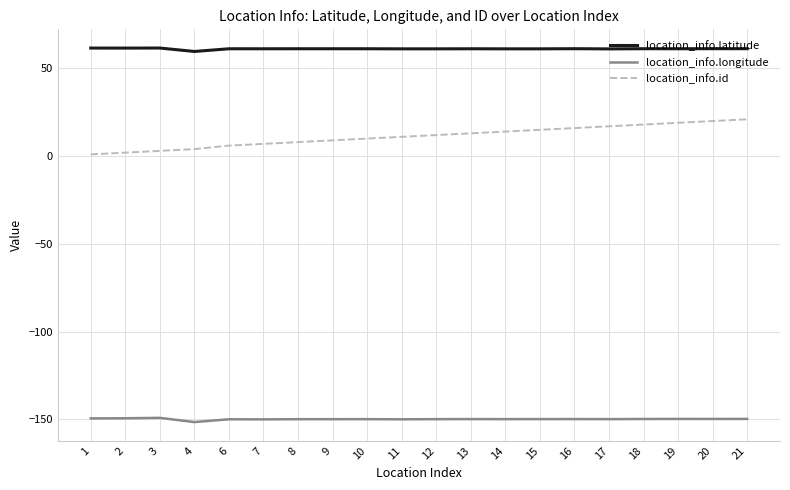

What are all the series names shown in the legend?

location_info.latitude, location_info.longitude, location_info.id